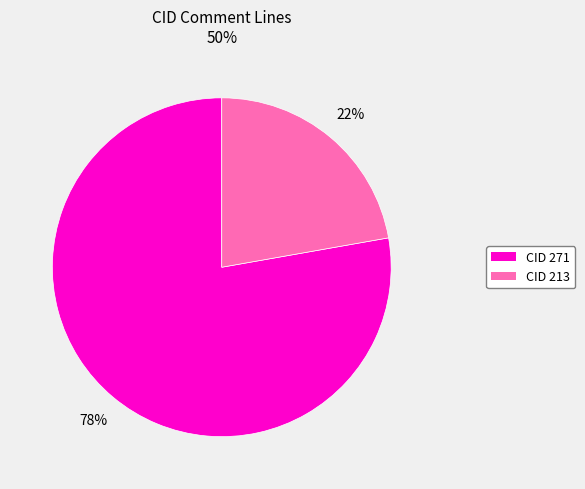

How many segments does this pie chart have?

2